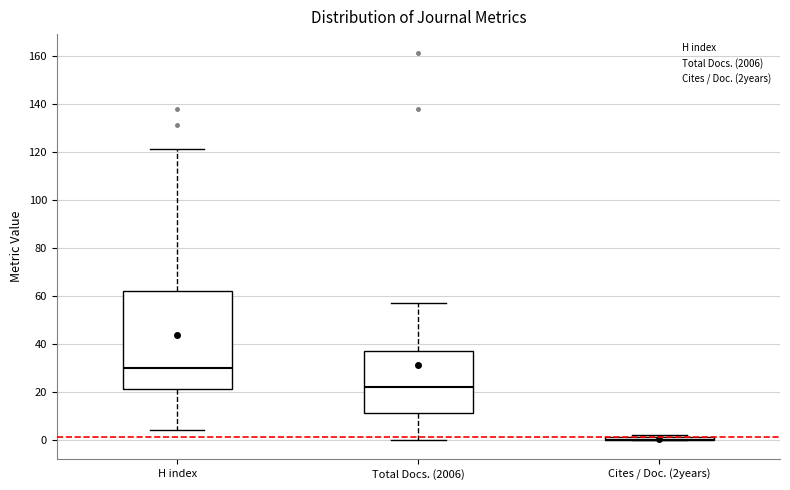

Reading left to right, read every box against the y-axis: the position of its median line, the range the box covers, and the ends of its whiskers. The values are not printed on the chart, so give them approximately, as read against the axis.

H index: median 30, box 22 to 62, whiskers 4 to 122
Total Docs. (2006): median 22, box 12 to 38, whiskers 0 to 58
Cites / Doc. (2years): box collapsed to a line at 0, whiskers 0 to 2